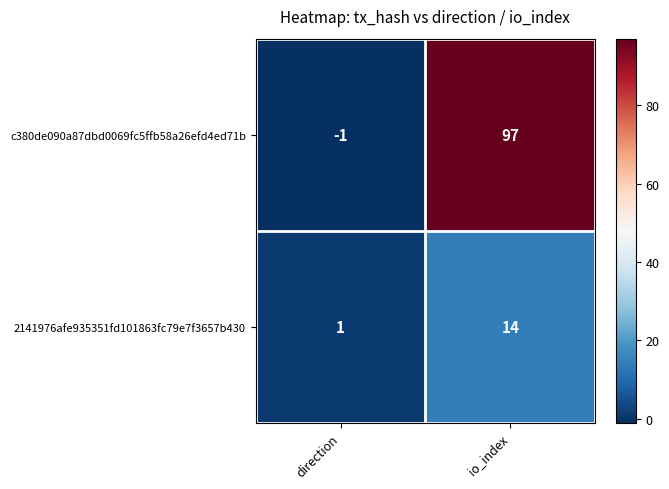

Rank the series by their maximum value, from highest to lowest.

c380de090a87dbd0069fc5ffb58a26efd4ed71b, 2141976afe935351fd101863fc79e7f3657b430